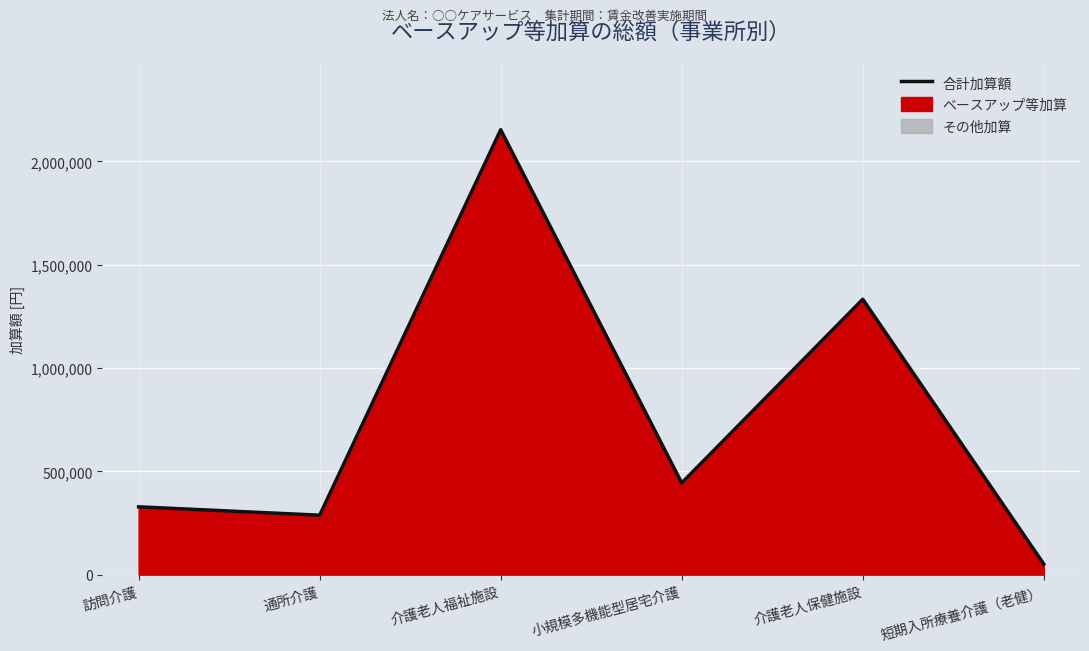

Reading right to left, list all the values displayed in this chart.

51264	1332864	443904	2153088	287760	328320